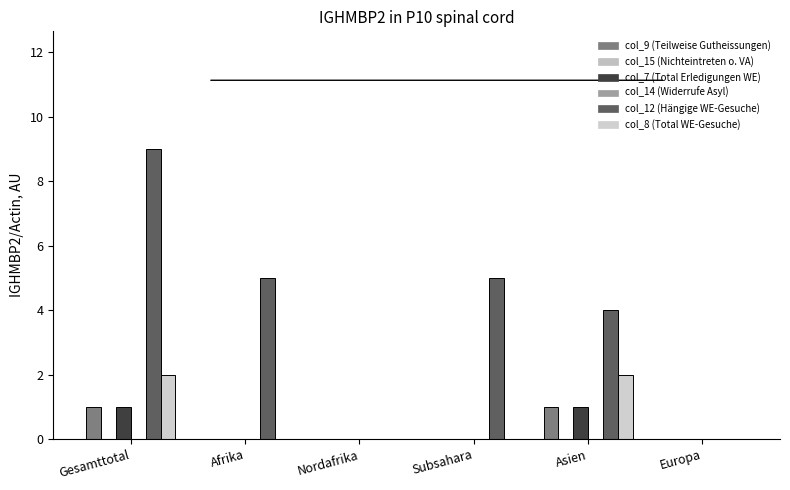

What is the spread (max minus min) of values at Gesamttotal?

9